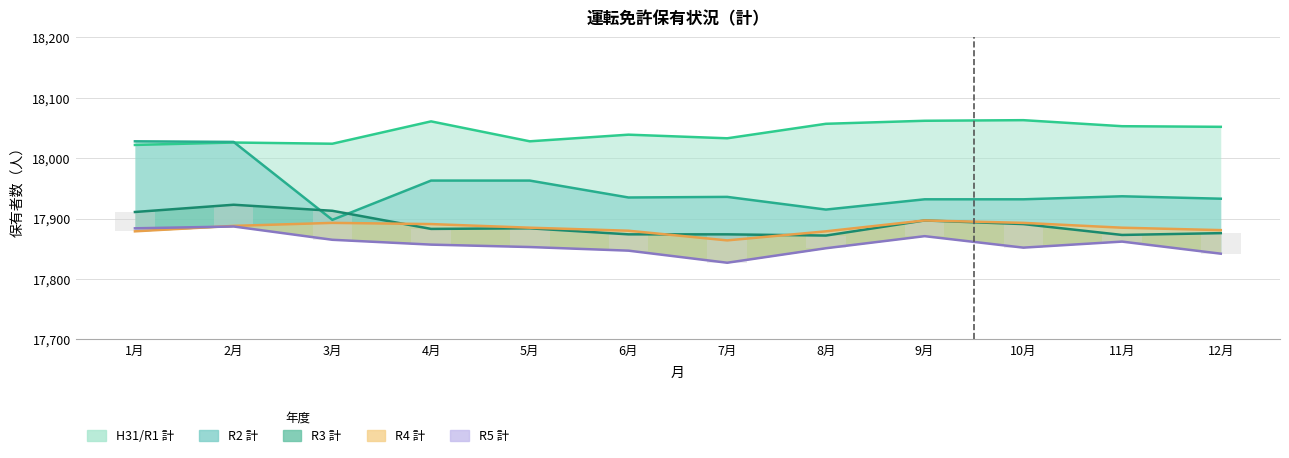

Count the number of categories in the chart.

12